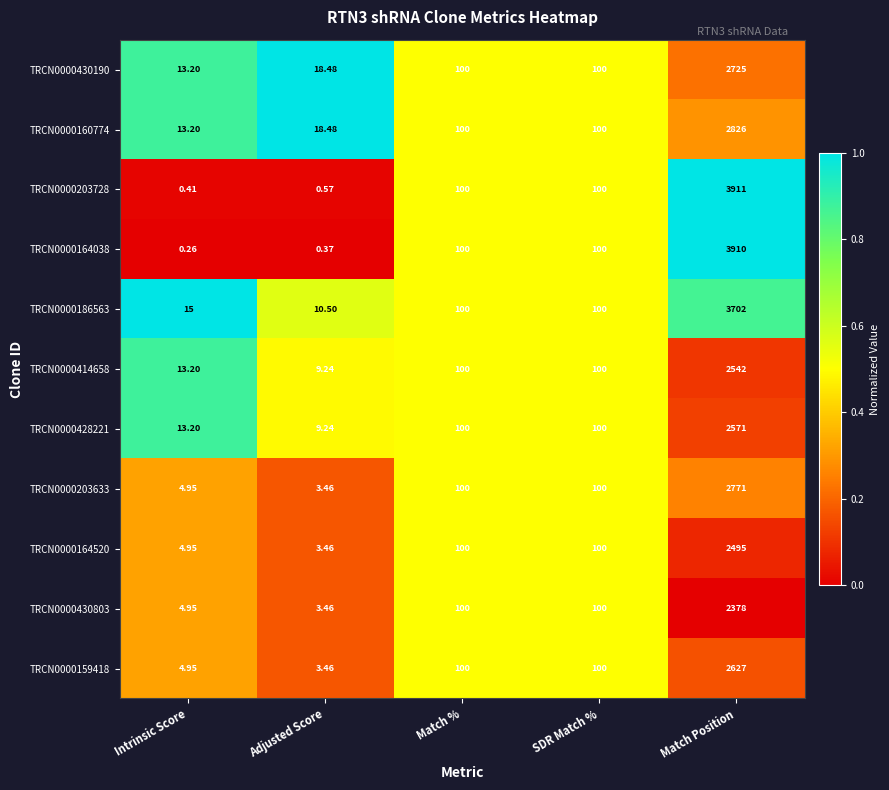

How many series are shown in this chart?

11